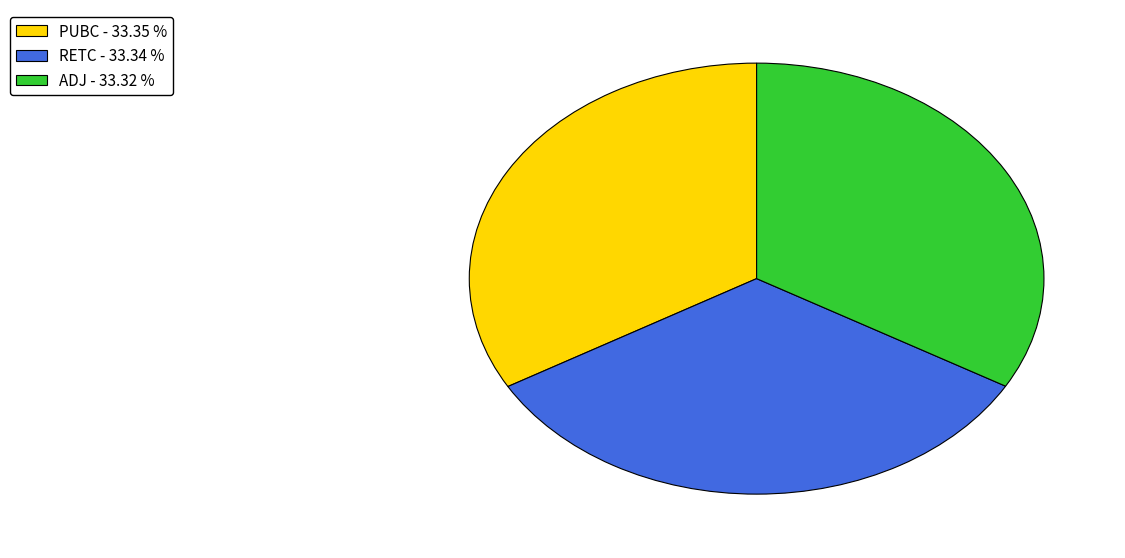

Combined, do PUBC - 33.35 % and RETC - 33.34 % account for over 50%?

Yes